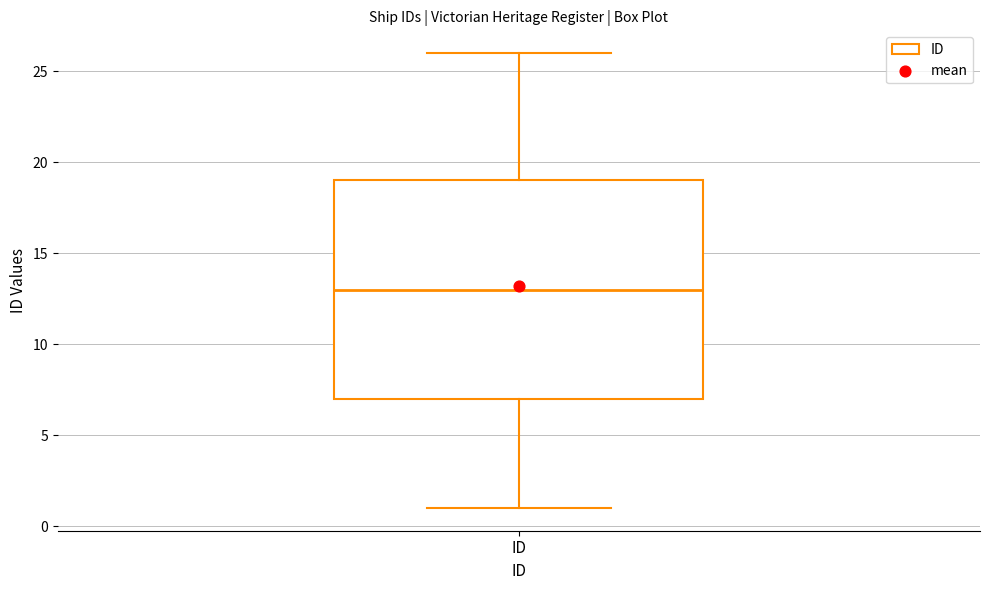

Transcribe this box plot: give where the median line is, the range the box spans, and where the two whiskers end, as read against the y-axis. The values are not printed on the chart, so give them approximately, as read against the axis.

median 13, box 7 to 19, whiskers 1 to 26